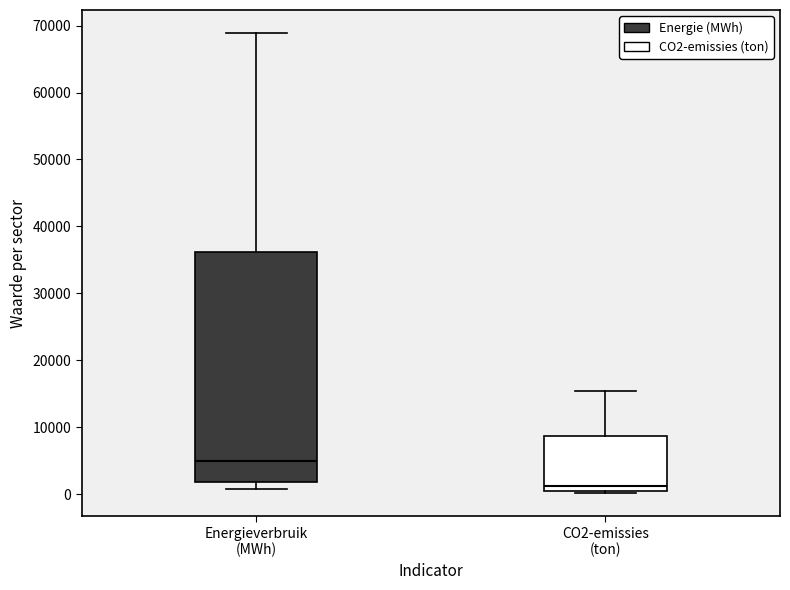

Which box is the tallest, from its lower edge to its upper edge?

Energieverbruik (MWh)